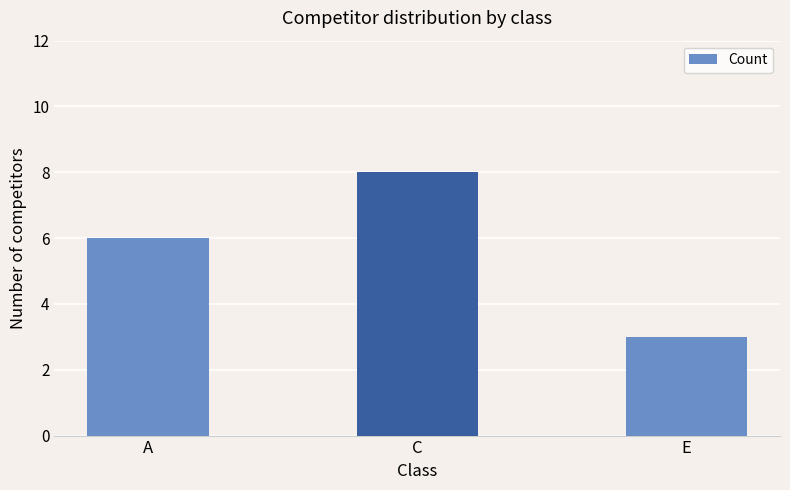

Reading left to right, what are all the values shown in this chart?

6	8	3